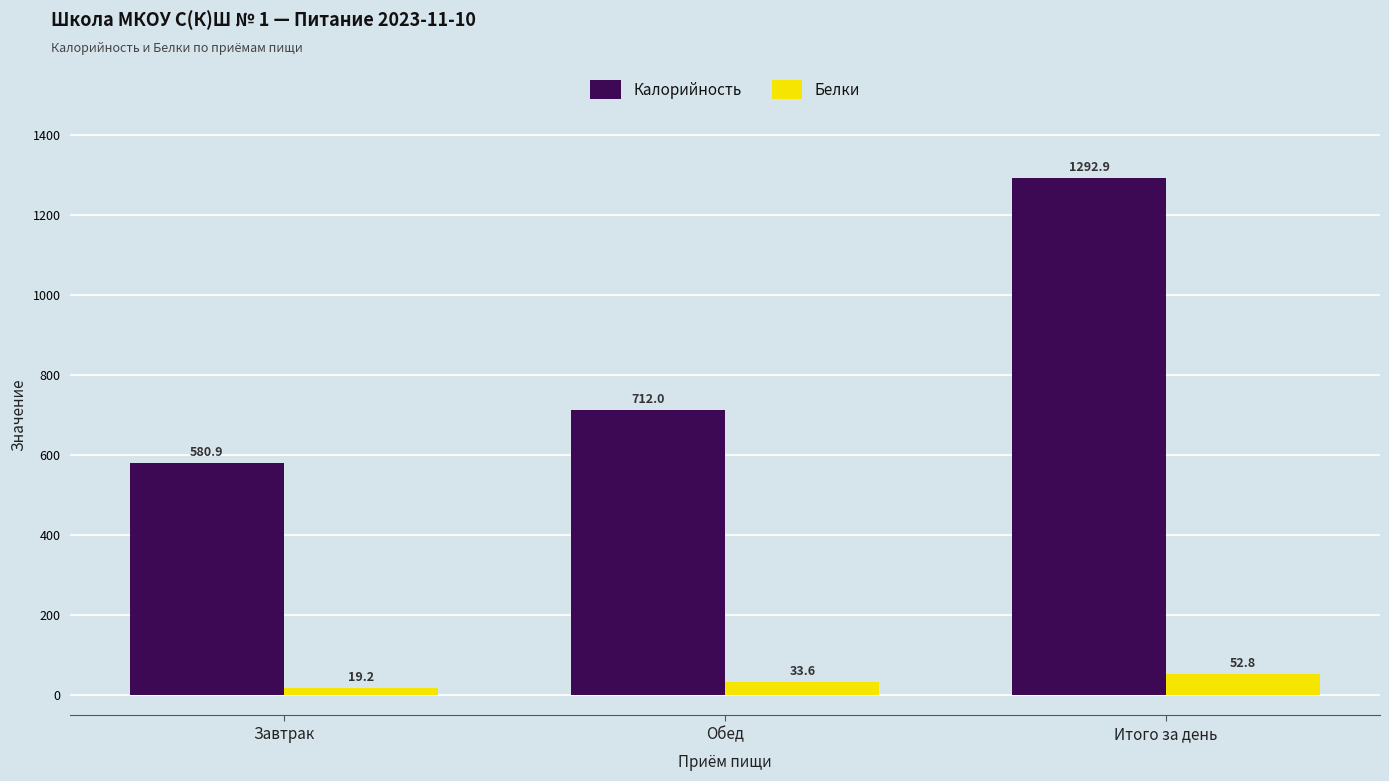

What are all the series names shown in the legend?

Калорийность, Белки